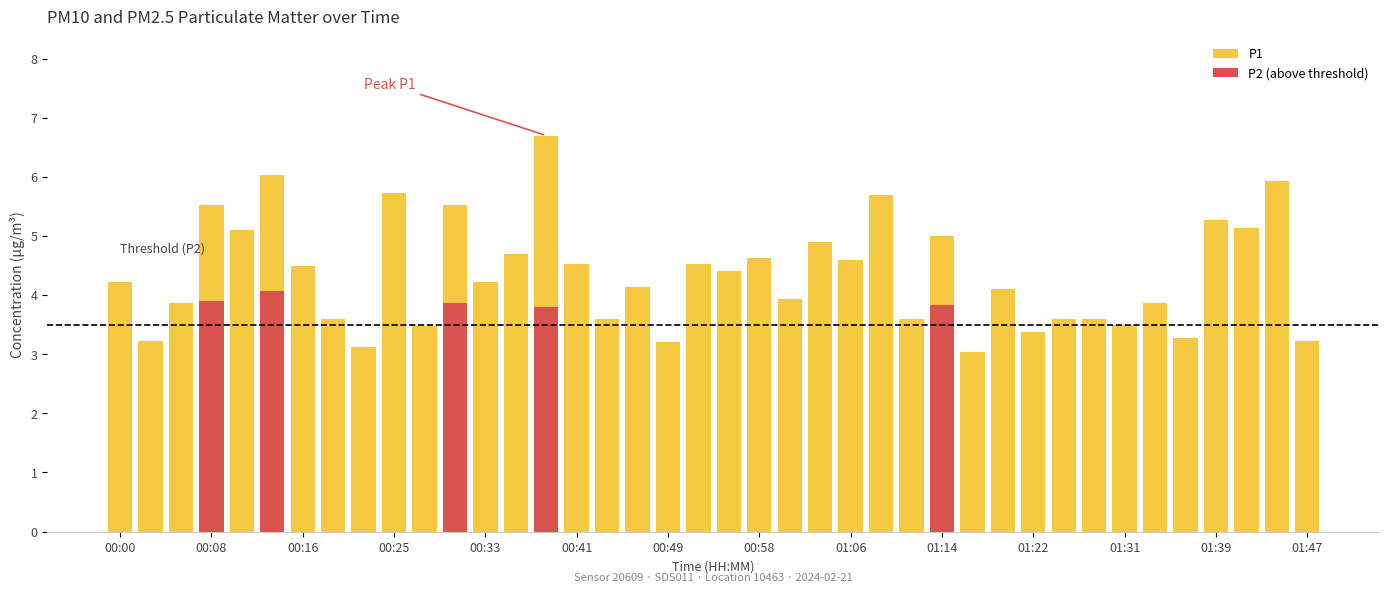

The P1 series shows 2.2 at 01:47. True or false?

False